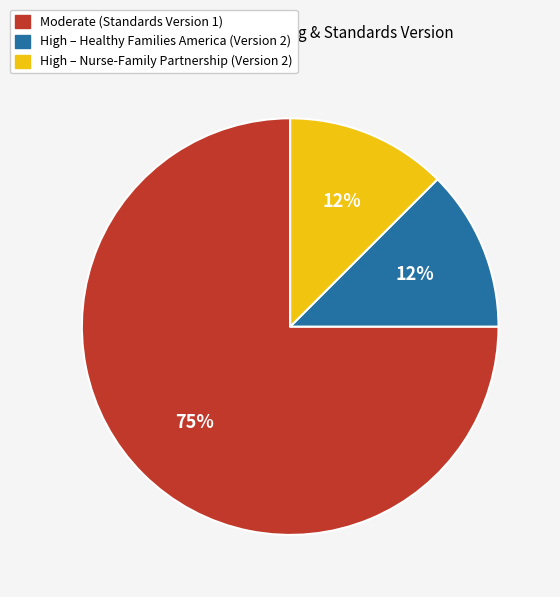

How many slices are in this pie chart?

3